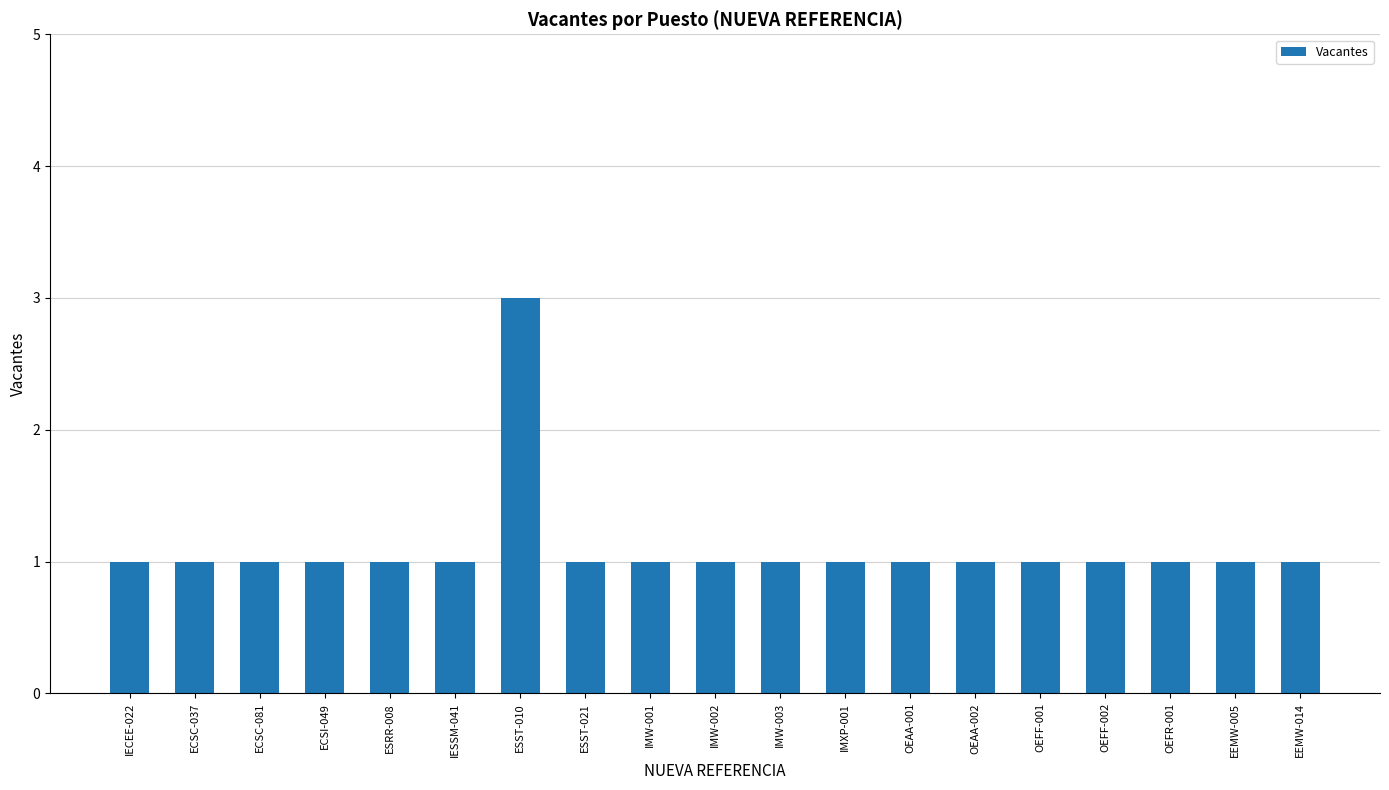

What is the maximum value shown in the chart?

3